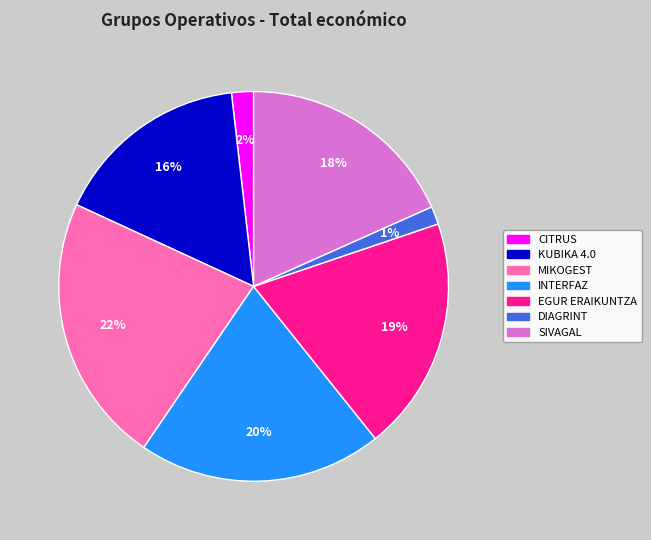

Which category has the biggest portion of the pie?

MIKOGEST